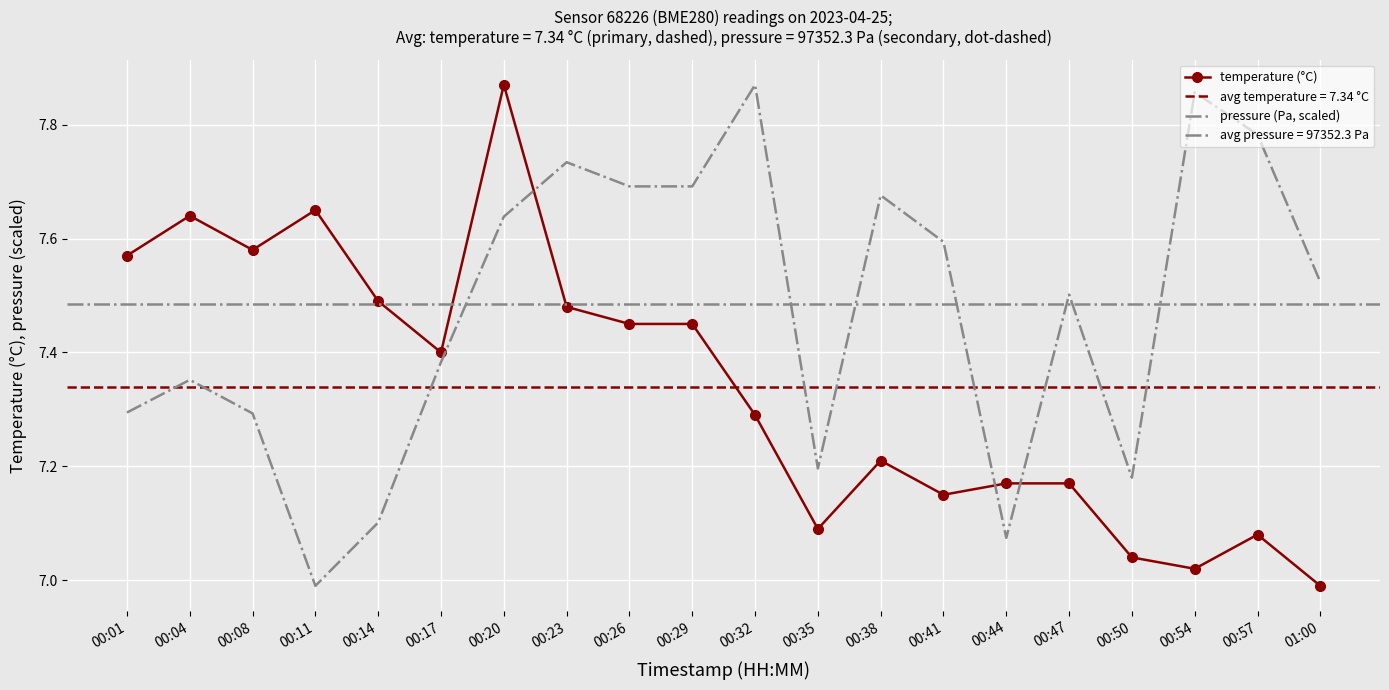

The pressure (Pa, scaled) series shows 7.5 at 01:00. True or false?

True